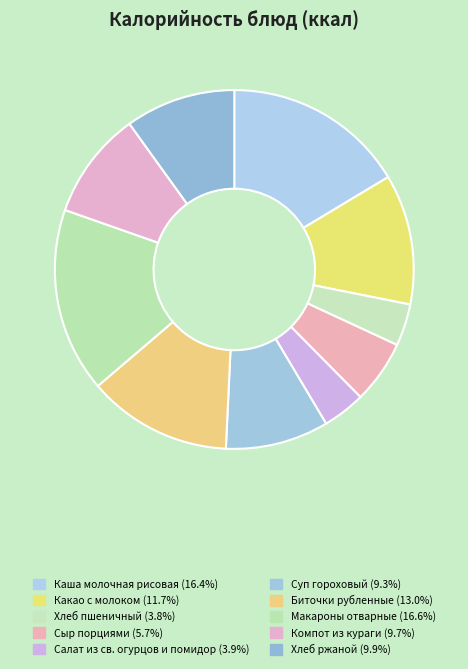

How many slices are in this pie chart?

10